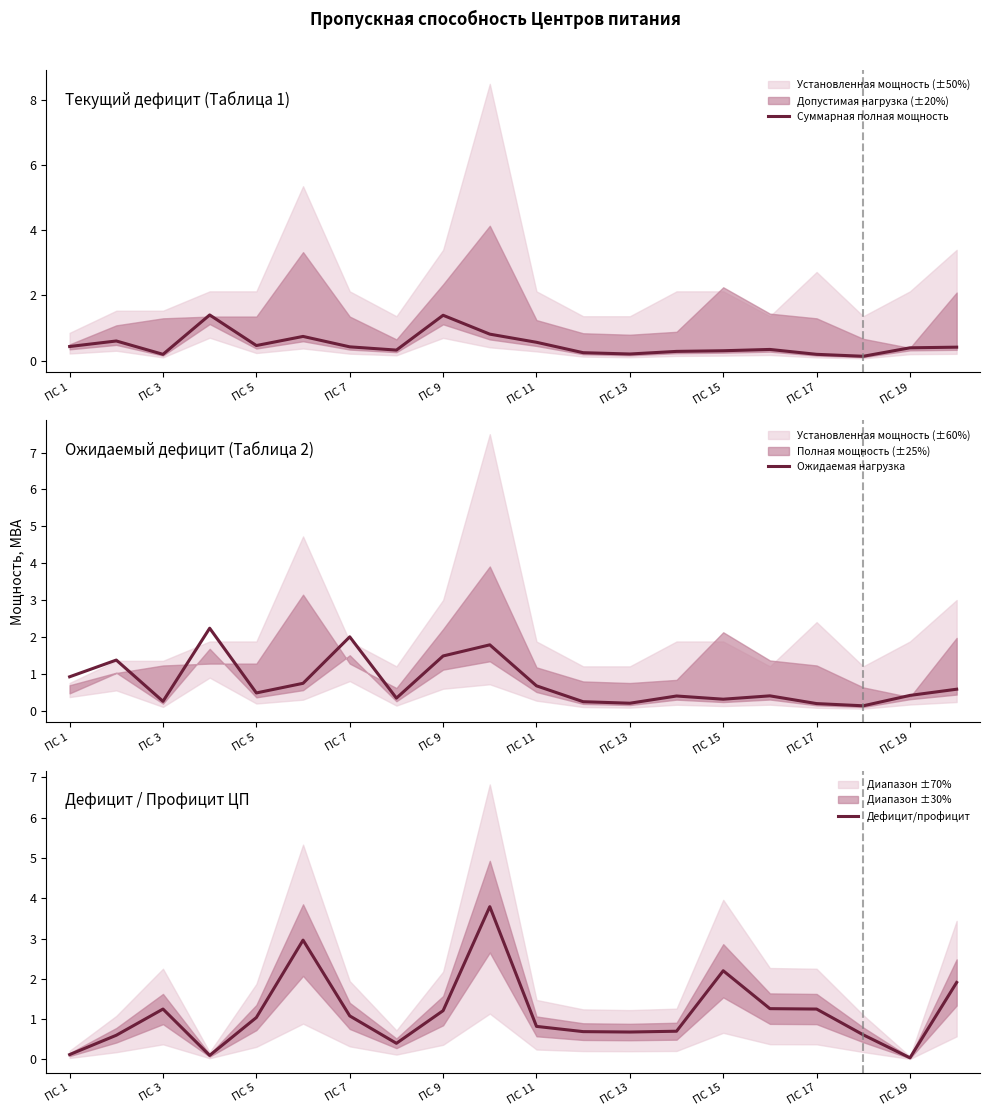

Between ПС 3 and ПС 9, which series saw the biggest shift?

Ожидаемая нагрузка